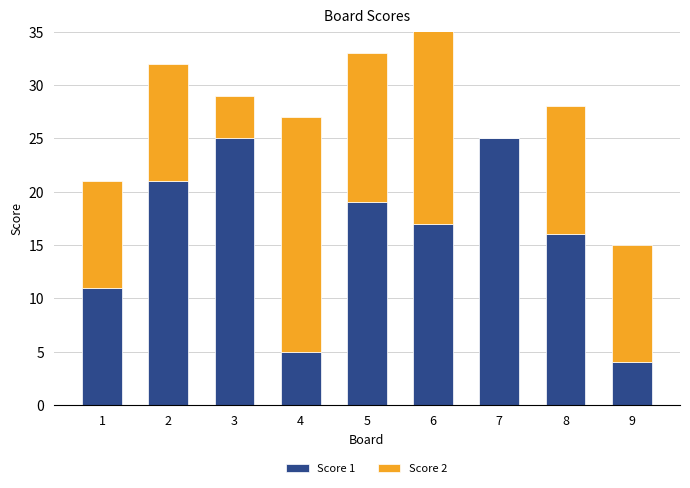

Count the number of data series in this chart.

2